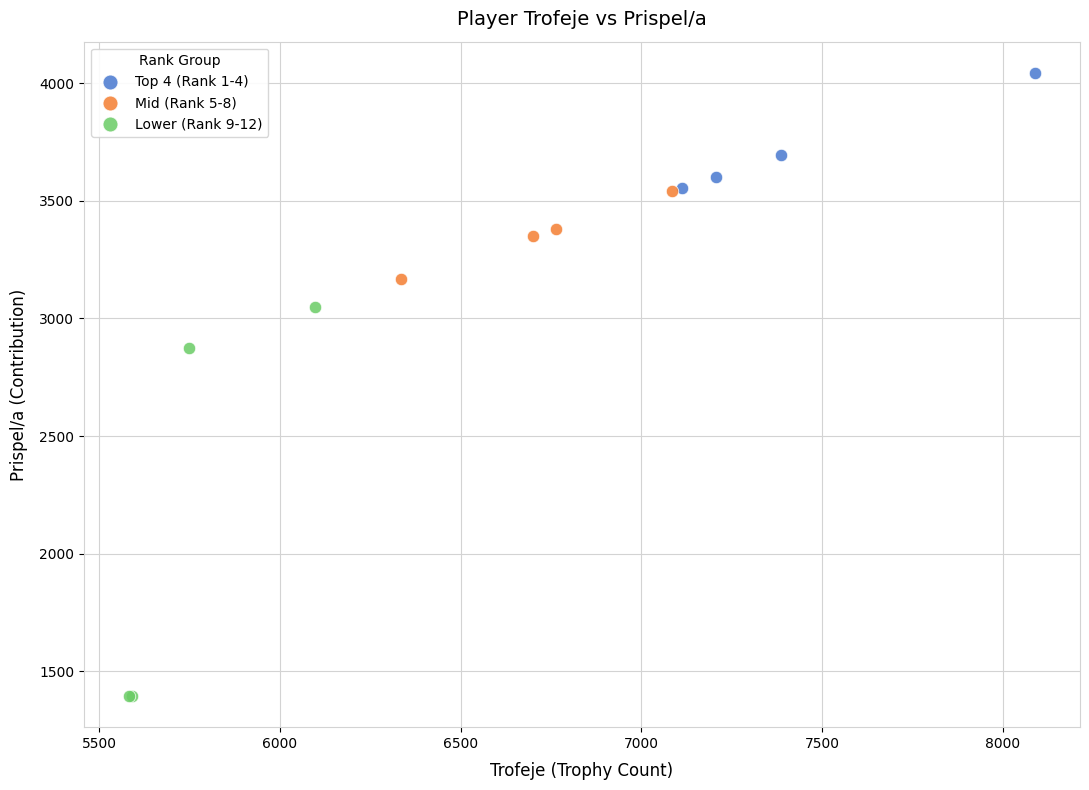

Which series reaches the minimum Y coordinate?

Lower (Rank 9-12)